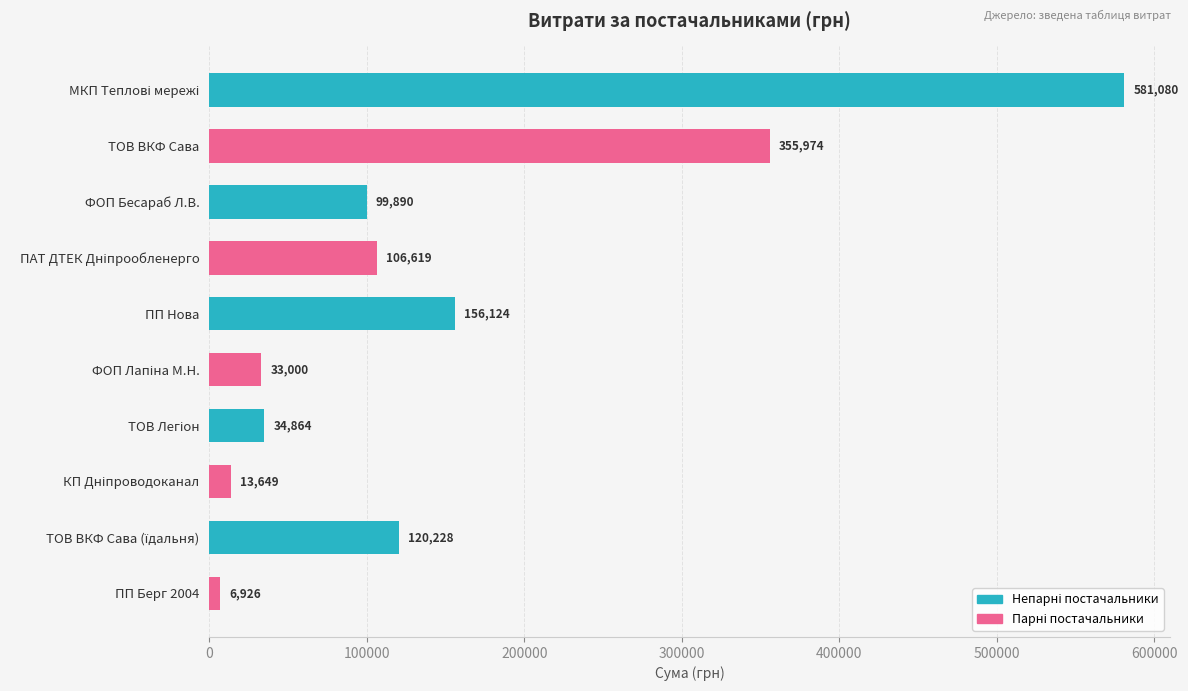

What is the value of the 1st bar from the top?

581080.0